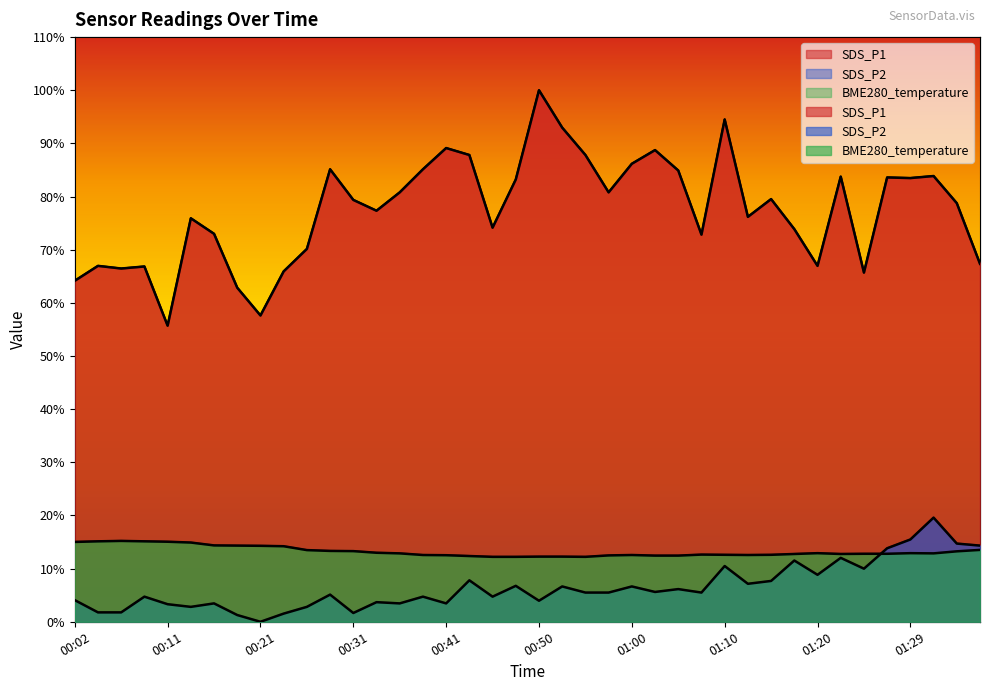

Which series has the largest total across all categories?

SDS_P1